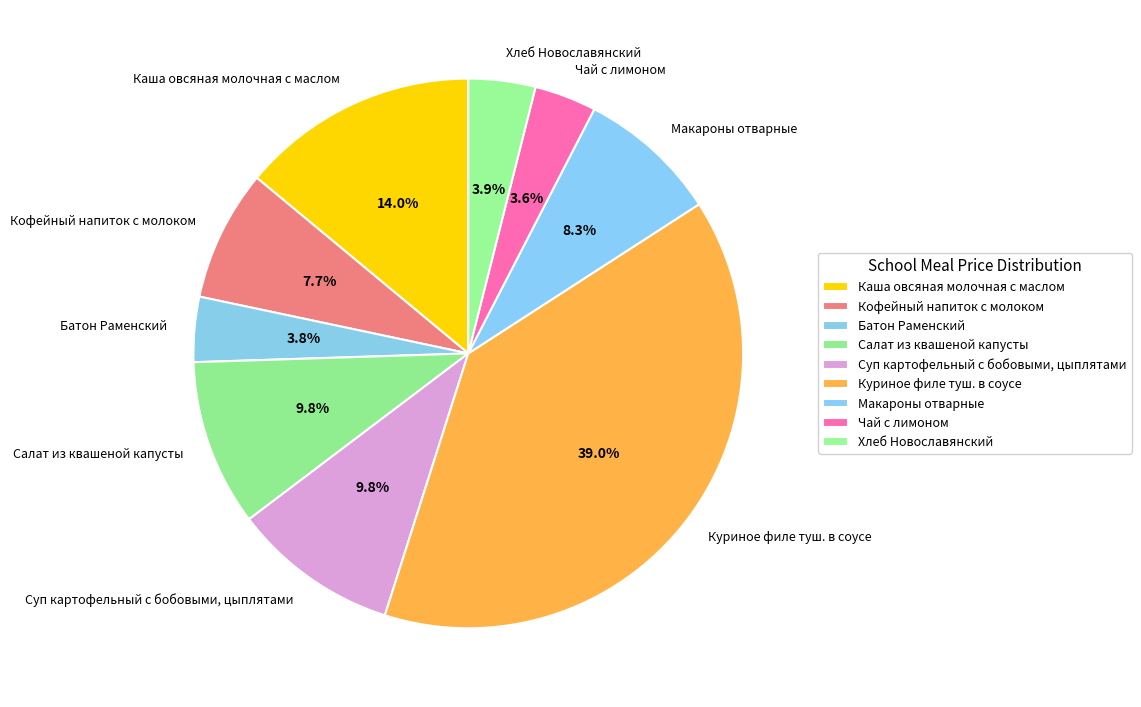

What percentage do Чай с лимоном and Суп картофельный с бобовыми, цыплятами together represent?

13.4%